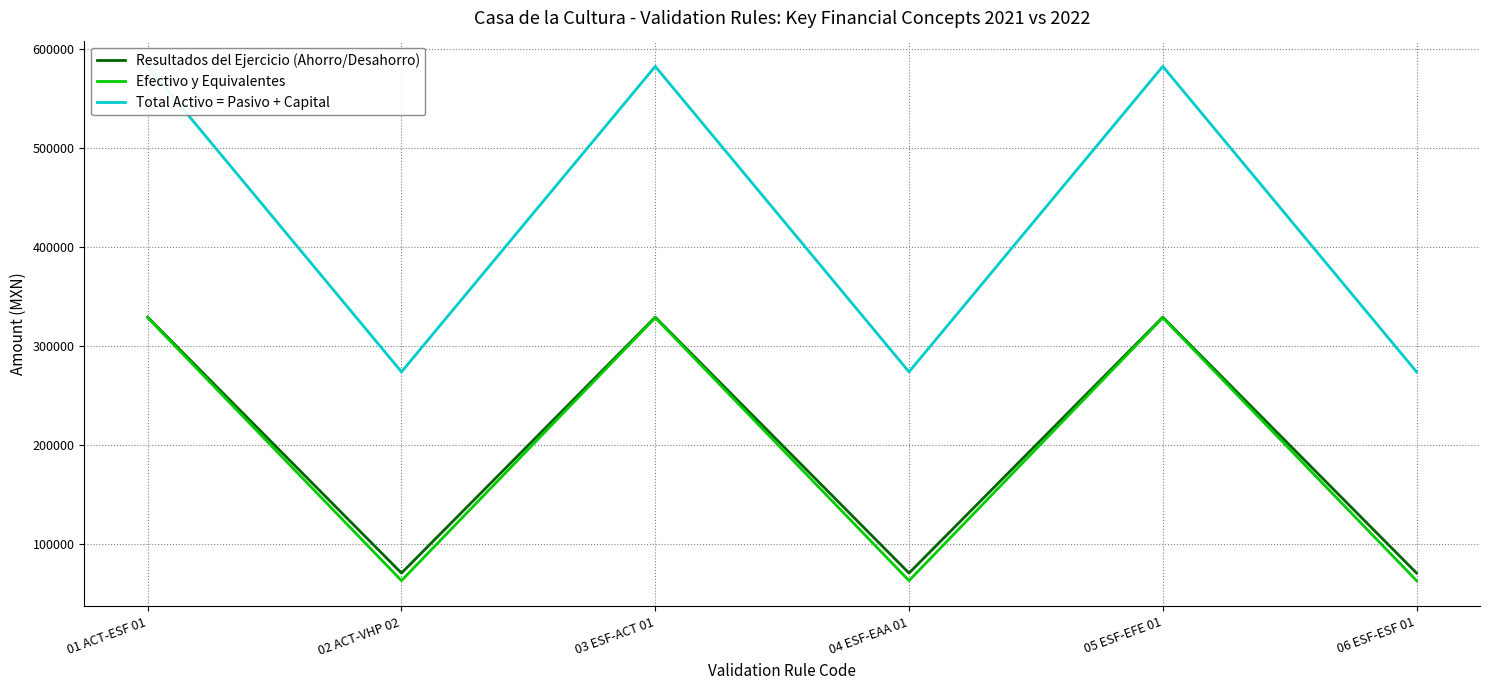

Rank the series by their maximum value, from highest to lowest.

Total Activo = Pasivo + Capital, Resultados del Ejercicio (Ahorro/Desahorro), Efectivo y Equivalentes